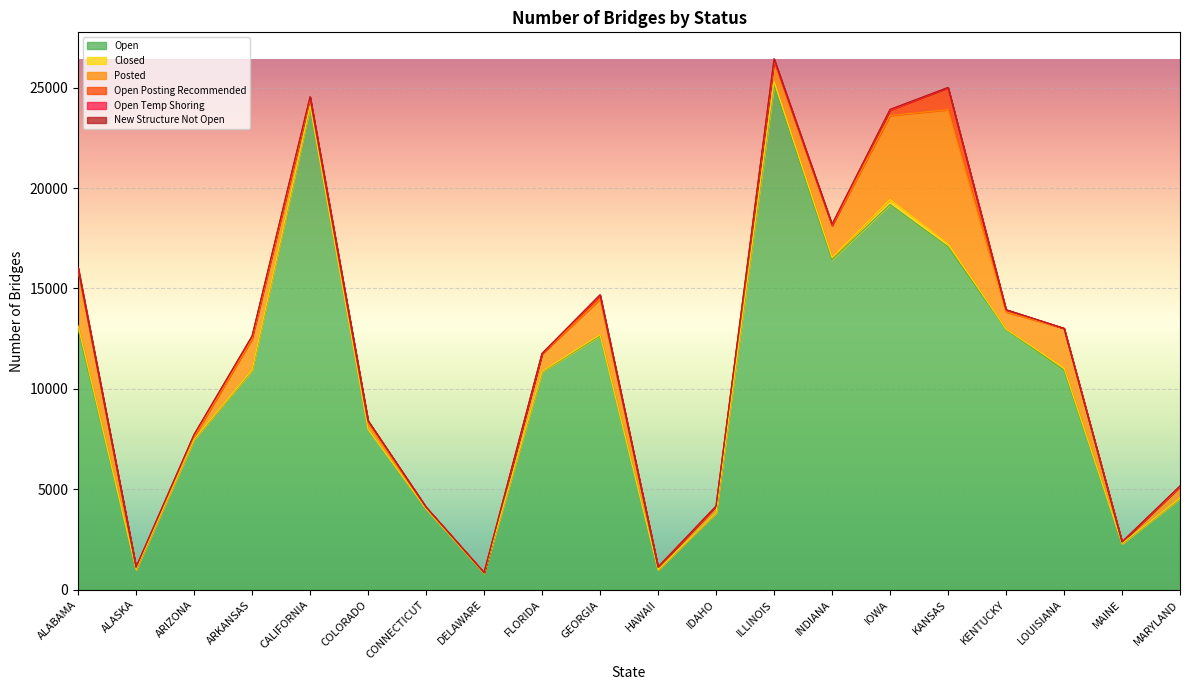

Reading right to left, list all the values displayed in this chart.

Open: MARYLAND=4529	MAINE=2287	LOUISIANA=10929	KENTUCKY=12956	KANSAS=17075	IOWA=19180	INDIANA=16423	ILLINOIS=25122	IDAHO=3825	HAWAII=996	GEORGIA=12641	FLORIDA=10852	DELAWARE=820	CONNECTICUT=4002	COLORADO=7976	CALIFORNIA=24053	ARKANSAS=10921	ARIZONA=7476	ALASKA=997	ALABAMA=12987
Closed: MARYLAND=32	MAINE=12	LOUISIANA=107	KENTUCKY=24	KANSAS=154	IOWA=255	INDIANA=115	ILLINOIS=193	IDAHO=6	HAWAII=0	GEORGIA=50	FLORIDA=20	DELAWARE=4	CONNECTICUT=28	COLORADO=12	CALIFORNIA=37	ARKANSAS=18	ARIZONA=14	ALASKA=12	ALABAMA=167
Posted: MARYLAND=557	MAINE=84	LOUISIANA=1979	KENTUCKY=850	KANSAS=6673	IOWA=4177	INDIANA=1586	ILLINOIS=1012	IDAHO=315	HAWAII=125	GEORGIA=1778	FLORIDA=875	DELAWARE=33	CONNECTICUT=68	COLORADO=293	CALIFORNIA=337	ARKANSAS=1540	ARIZONA=123	ALASKA=83	ALABAMA=2719
Open Posting Recommended: MARYLAND=29	MAINE=0	LOUISIANA=2	KENTUCKY=108	KANSAS=1096	IOWA=262	INDIANA=5	ILLINOIS=5	IDAHO=16	HAWAII=9	GEORGIA=143	FLORIDA=11	DELAWARE=0	CONNECTICUT=7	COLORADO=110	CALIFORNIA=60	ARKANSAS=131	ARIZONA=109	ALASKA=29	ALABAMA=50
Open Temp Shoring: MARYLAND=0	MAINE=0	LOUISIANA=0	KENTUCKY=0	KANSAS=4	IOWA=31	INDIANA=42	ILLINOIS=99	IDAHO=0	HAWAII=1	GEORGIA=65	FLORIDA=2	DELAWARE=0	CONNECTICUT=5	COLORADO=18	CALIFORNIA=50	ARKANSAS=0	ARIZONA=1	ALASKA=4	ALABAMA=113
New Structure Not Open: MARYLAND=28	MAINE=0	LOUISIANA=0	KENTUCKY=7	KANSAS=8	IOWA=15	INDIANA=37	ILLINOIS=0	IDAHO=2	HAWAII=1	GEORGIA=13	FLORIDA=13	DELAWARE=0	CONNECTICUT=11	COLORADO=13	CALIFORNIA=15	ARKANSAS=27	ARIZONA=6	ALASKA=6	ALABAMA=1